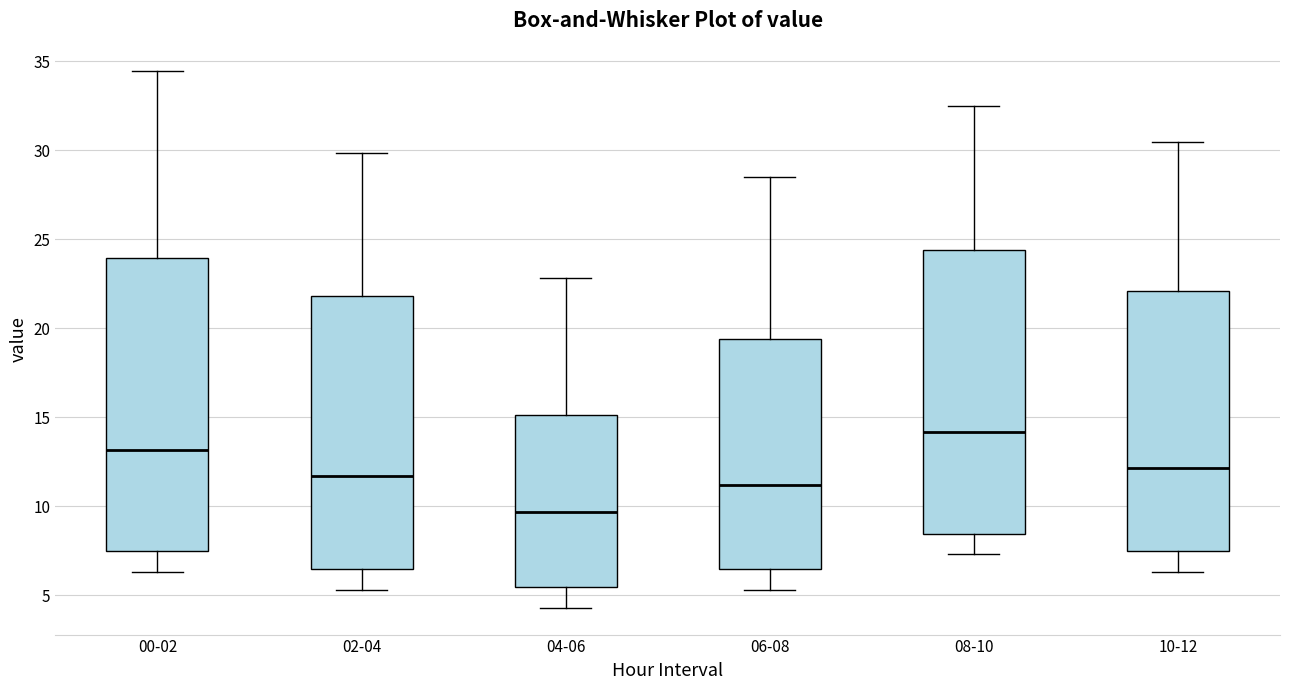

Where does the lower whisker of the box for 04-06 end on the y-axis? The values are not printed on the chart, so give them approximately, as read against the axis.

4.5